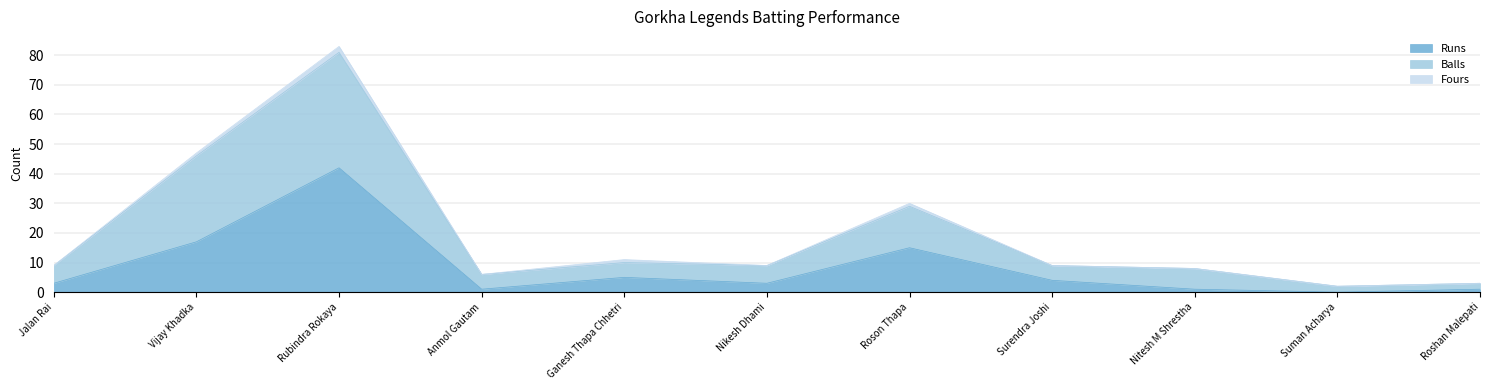

What is the label of the 8th point from the right?

Anmol Gautam